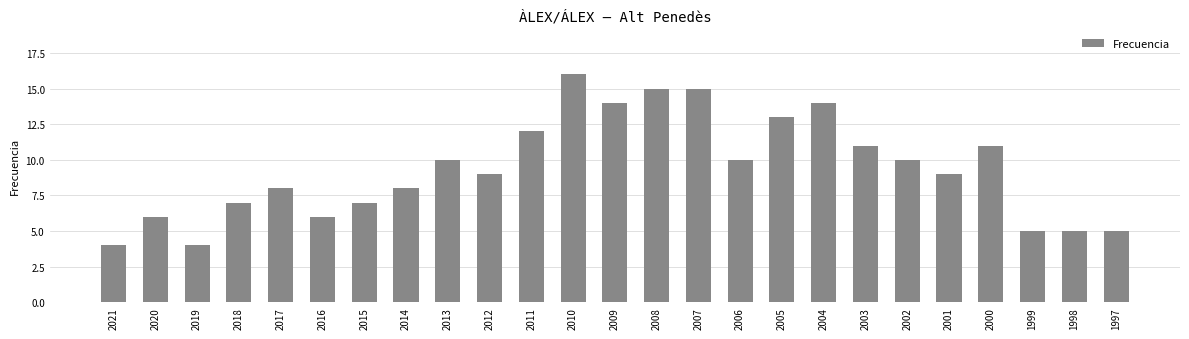

True or false: the data shows 3 at 1997.

False